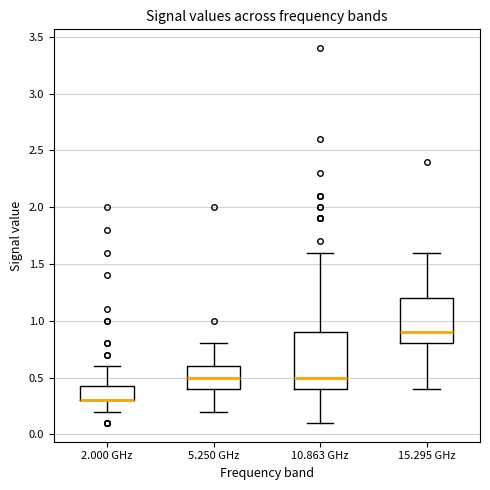

Reading left to right, transcribe this box plot: for each box, give where its median line is, the range the box spans, and where its two whiskers end, as read against the y-axis. The values are not printed on the chart, so give them approximately, as read against the axis.

2.000 GHz: median 0.30 (drawn on the box's lower edge), box 0.30 to 0.45, whiskers 0.20 to 0.60
5.250 GHz: median 0.50, box 0.40 to 0.60, whiskers 0.20 to 0.80
10.863 GHz: median 0.50, box 0.40 to 0.90, whiskers 0.10 to 1.60
15.295 GHz: median 0.90, box 0.80 to 1.20, whiskers 0.40 to 1.60